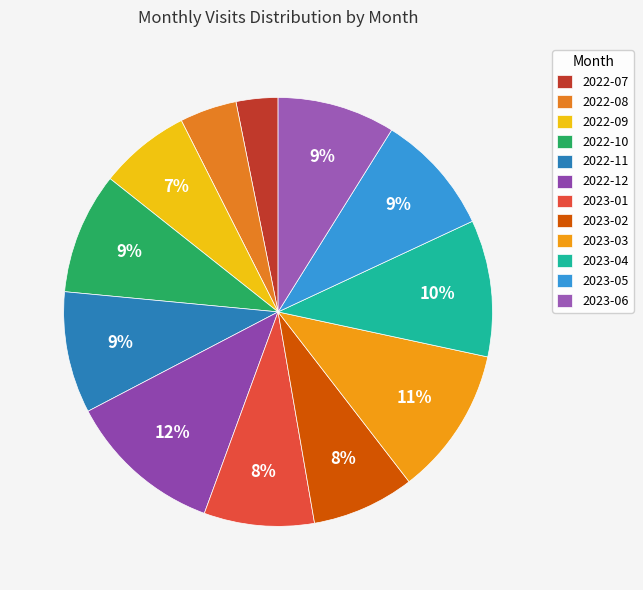

Count the number of slices in the pie.

12